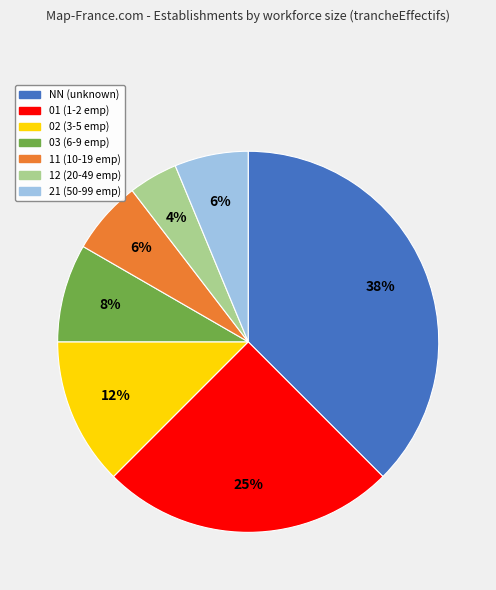

Is the sum of 12 and 11 greater than half?

No